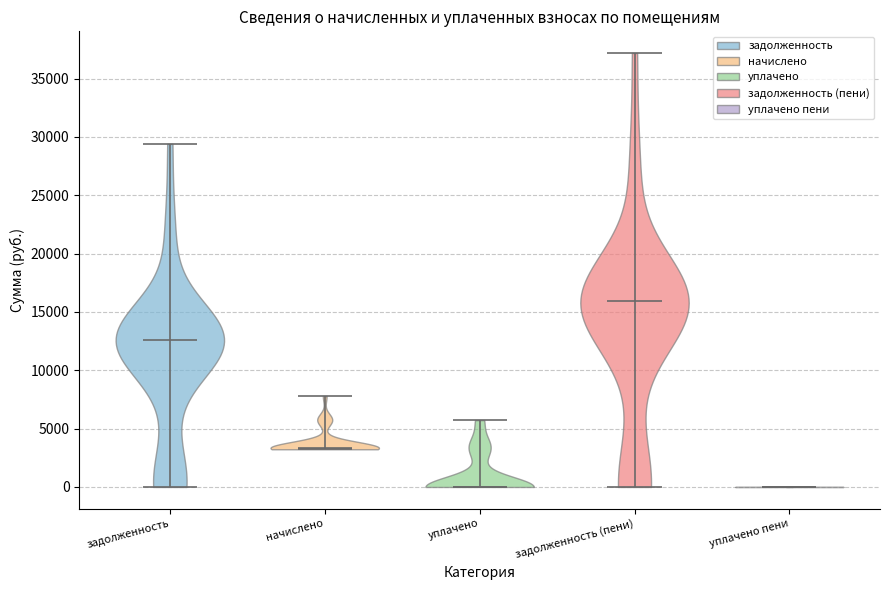

Which violin has the highest median line?

задолженность (пени)